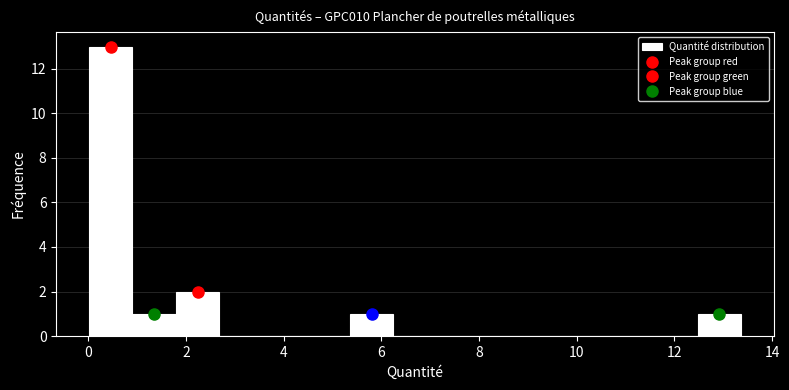

Reading left to right, list every bar in this chart as the range it spans on the x-axis followed by its height. Neither the bar edges nor the heights are printed on the chart, so give them approximately, as read against the axes.

0.0 to 1.0: 13
1.0 to 1.8: 1
1.8 to 2.6: 2
2.6 to 3.6: 0
3.6 to 4.4: 0
4.4 to 5.4: 0
5.4 to 6.2: 1
6.2 to 7.2: 0
7.2 to 8.0: 0
8.0 to 9.0: 0
9.0 to 9.8: 0
9.8 to 10.6: 0
10.6 to 11.6: 0
11.6 to 12.4: 0
12.4 to 13.4: 1